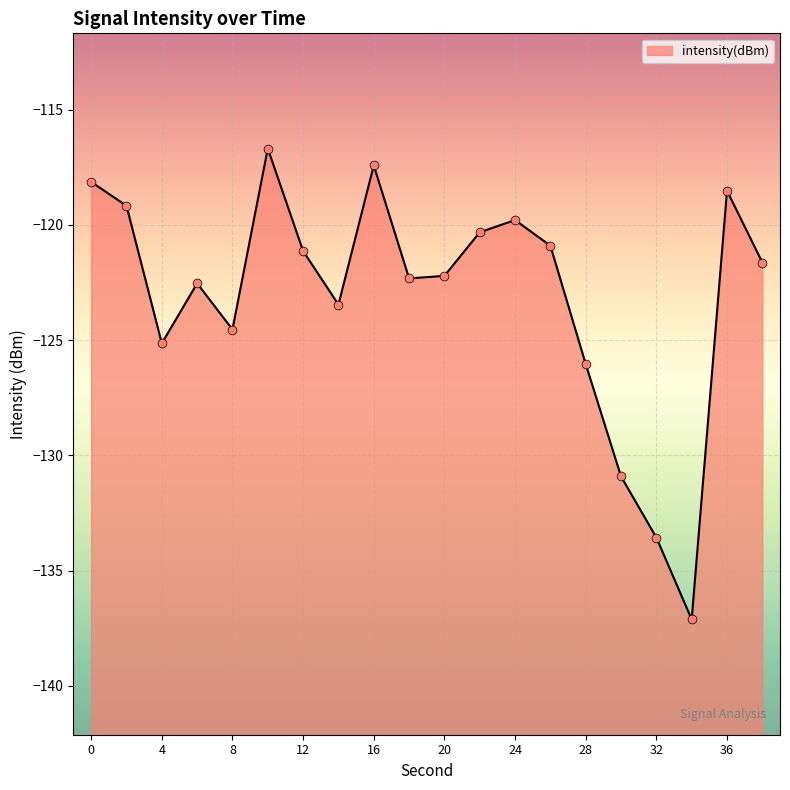

What is the change in value from 0 to 2?

-1.0